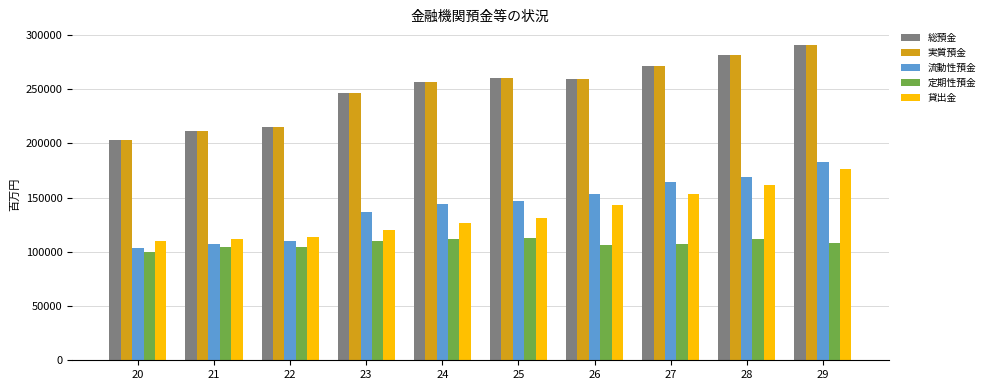

Is it true that 総預金 equals 214786 at 22?

True